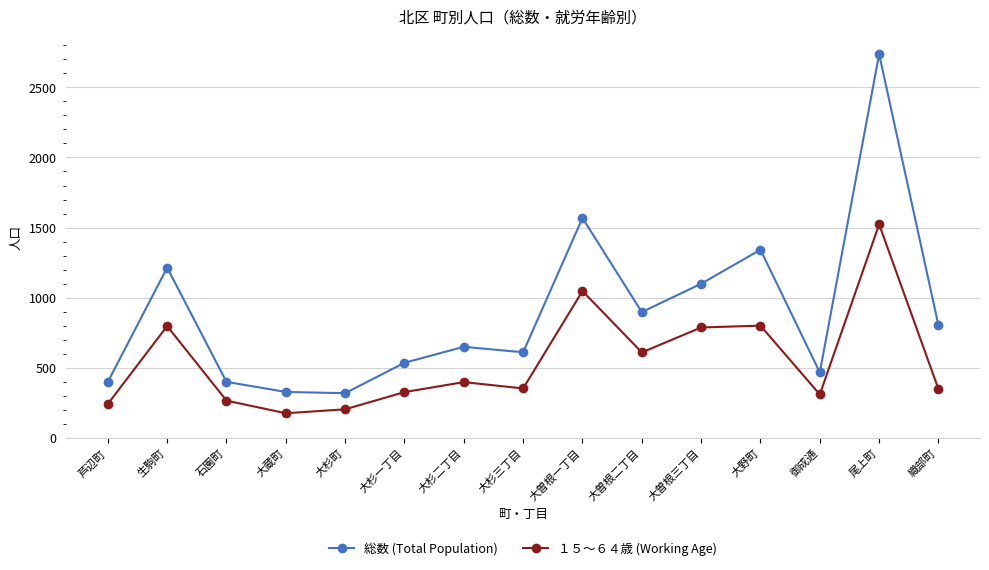

What is the label of the 3rd point from the left?

石園町